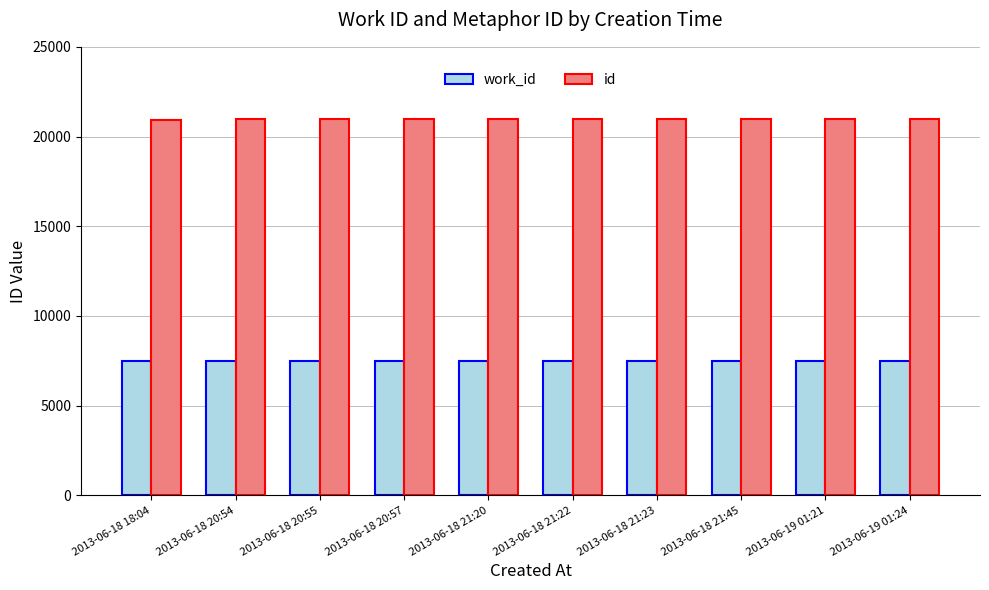

How many data points does each series have?

10